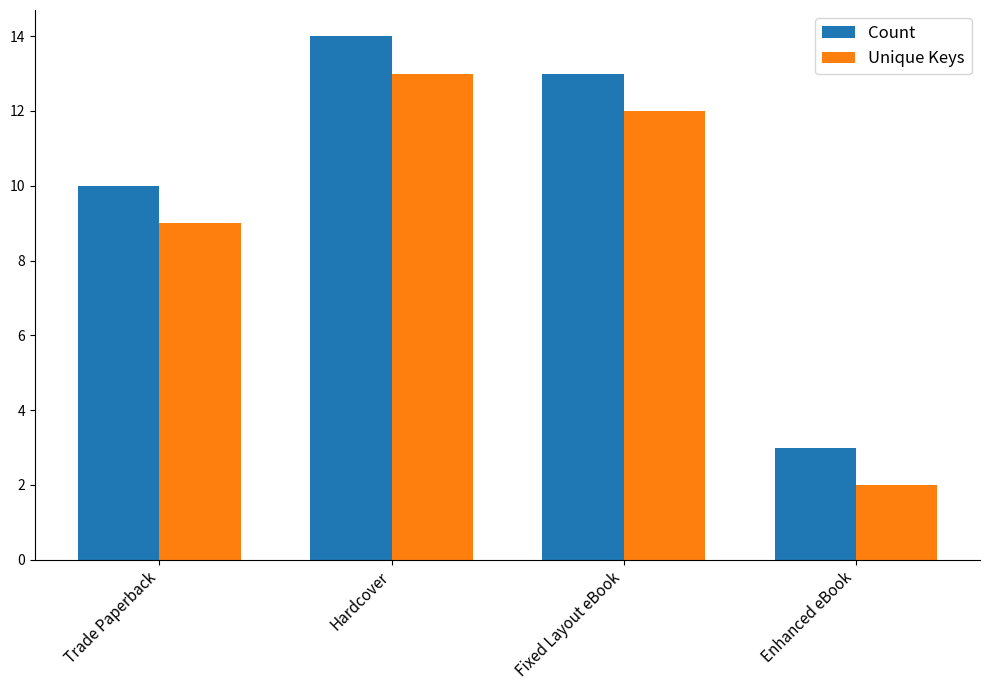

Rank the series by their average value, from lowest to highest.

Unique Keys, Count